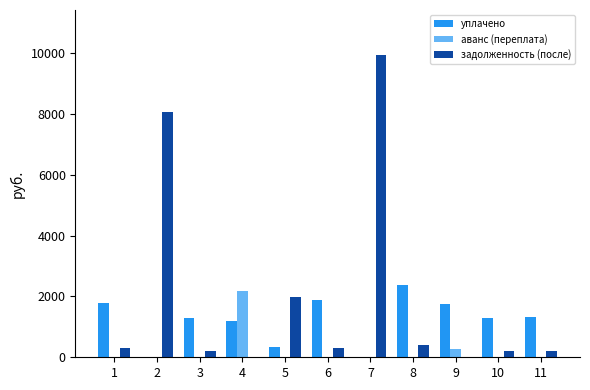

What are all the series names shown in the legend?

уплачено, аванс (переплата), задолженность (после)